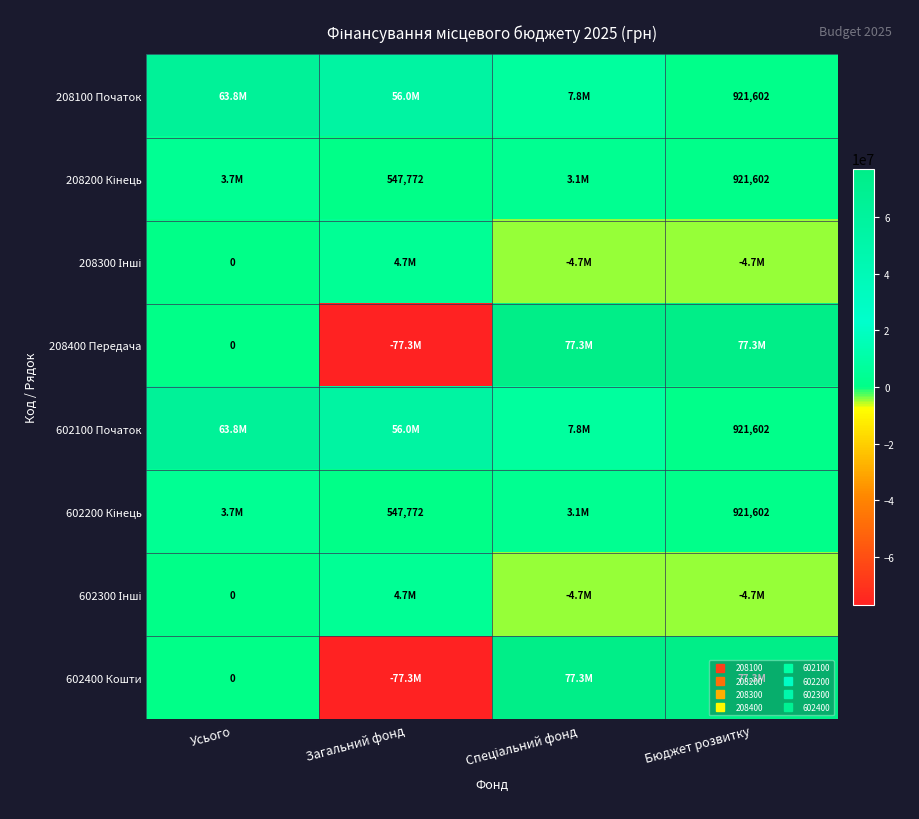

The 602200 Кінець series shows 1827551.0 at Усього. True or false?

False